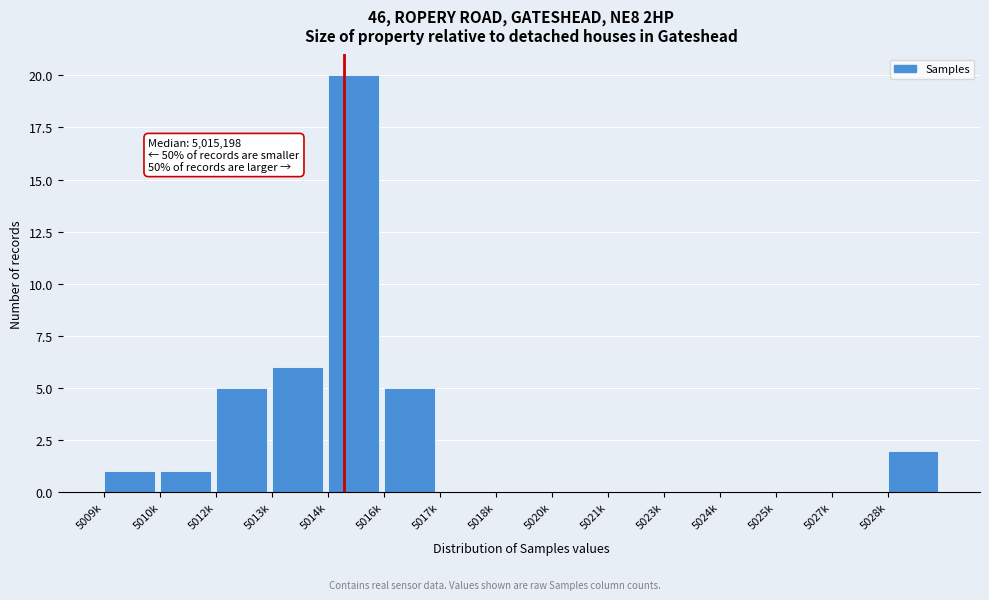

Reading left to right, what are all the values shown in this chart?

5009k=1	5010k=1	5012k=5	5013k=6	5014k=20	5016k=5	5017k=0	5018k=0	5020k=0	5021k=0	5023k=0	5024k=0	5025k=0	5027k=0	5028k=2